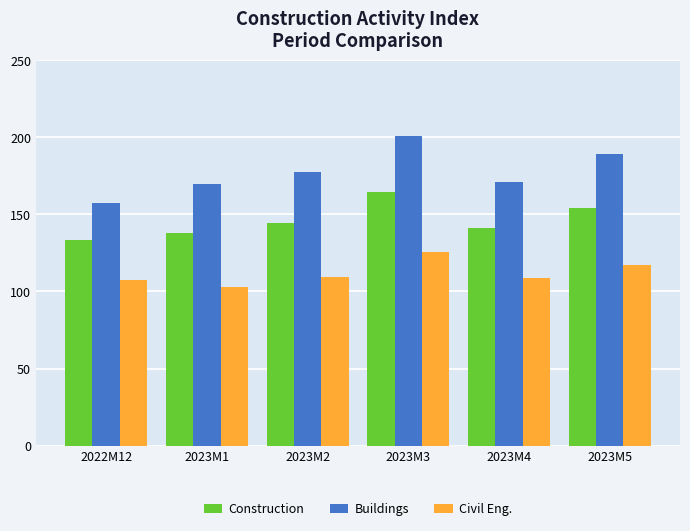

Which category has the highest value across all series?

2023M3